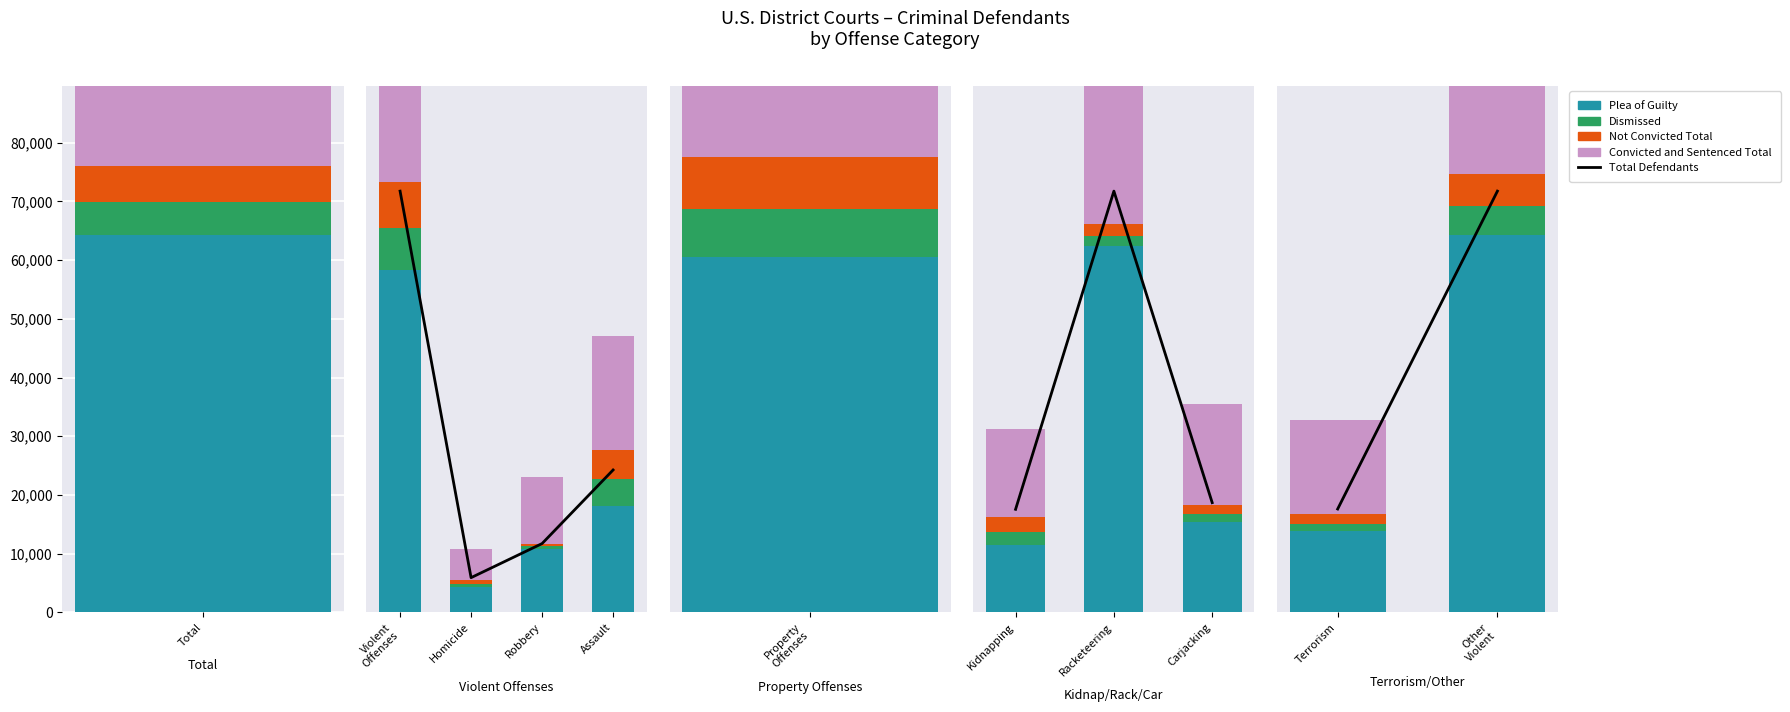

What position from the left is Other Violent?

2